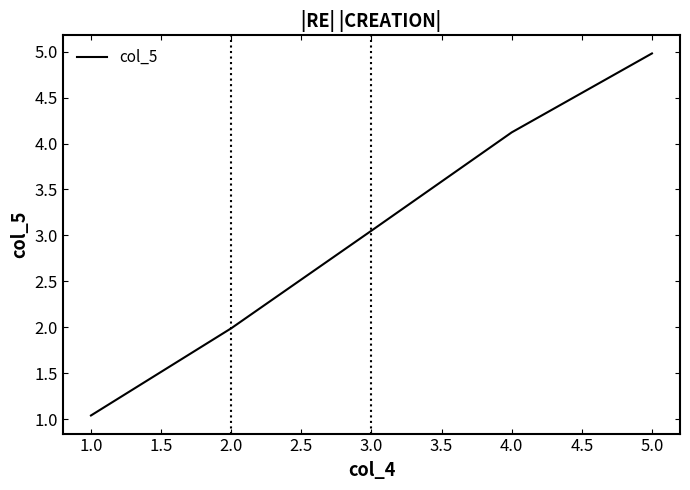

Count the number of values greater than 3.

3